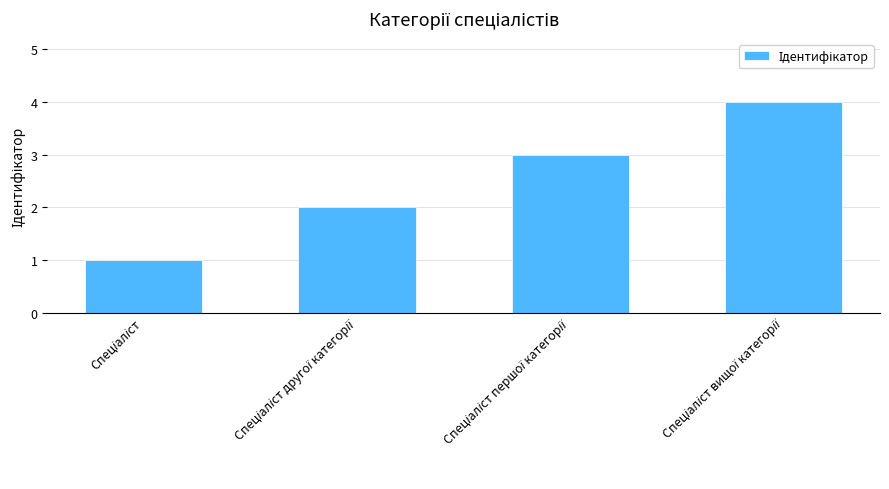

What is the greatest value displayed?

4